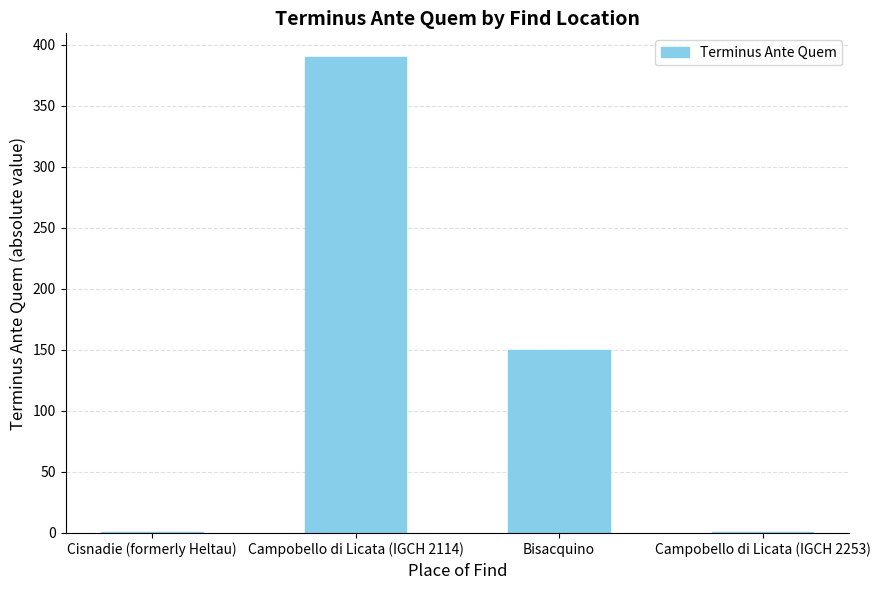

Does the chart contain stacked bars?

No